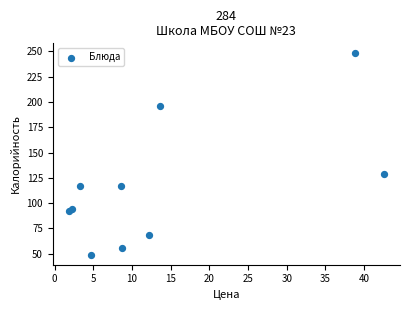

What Y value in the scatter plot is closest to 148?

129.0